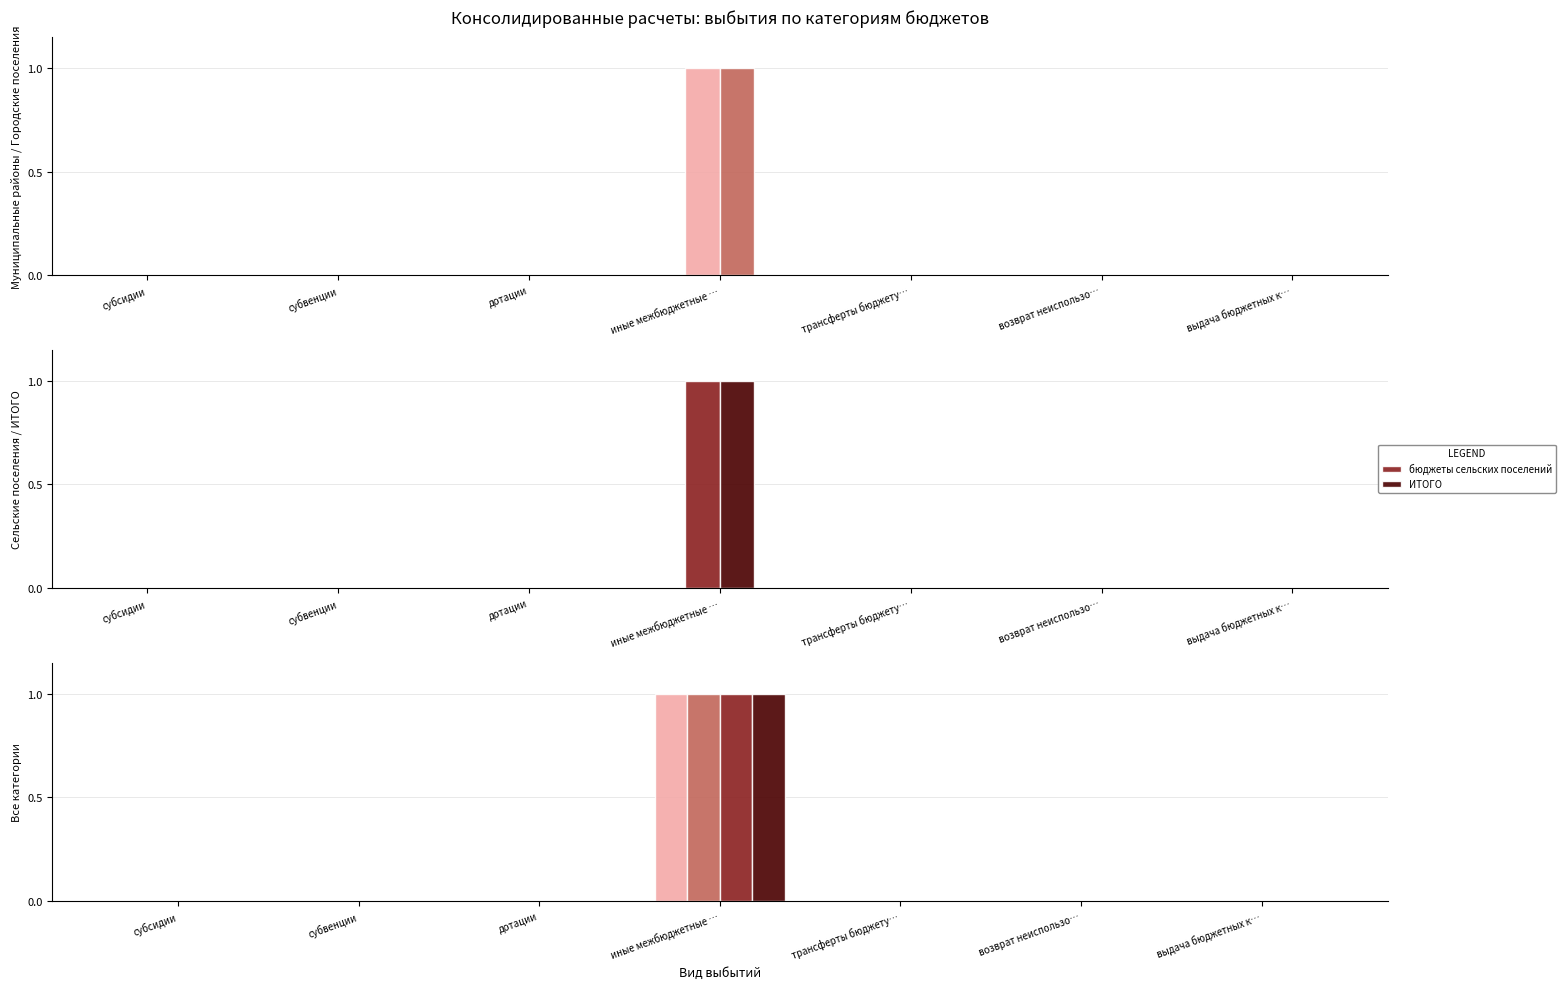

At иные межбюджетные …, list the series in order from smallest to largest.

бюджеты муниципальных районов, бюджеты городских поселений, бюджеты сельских поселений, ИТОГО